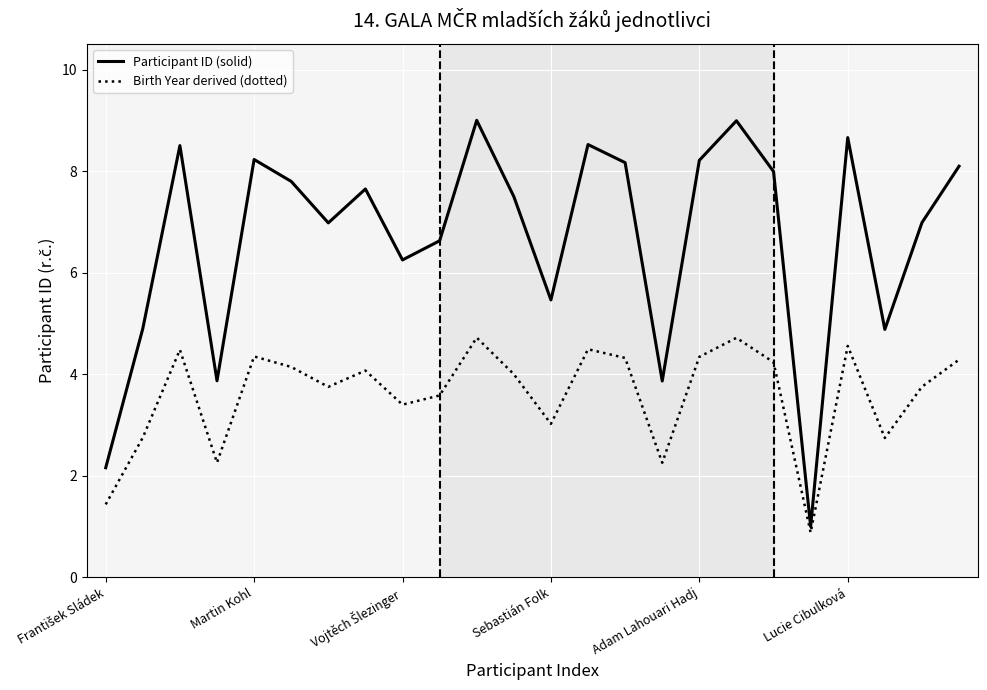

What is the greatest value displayed?

9.0